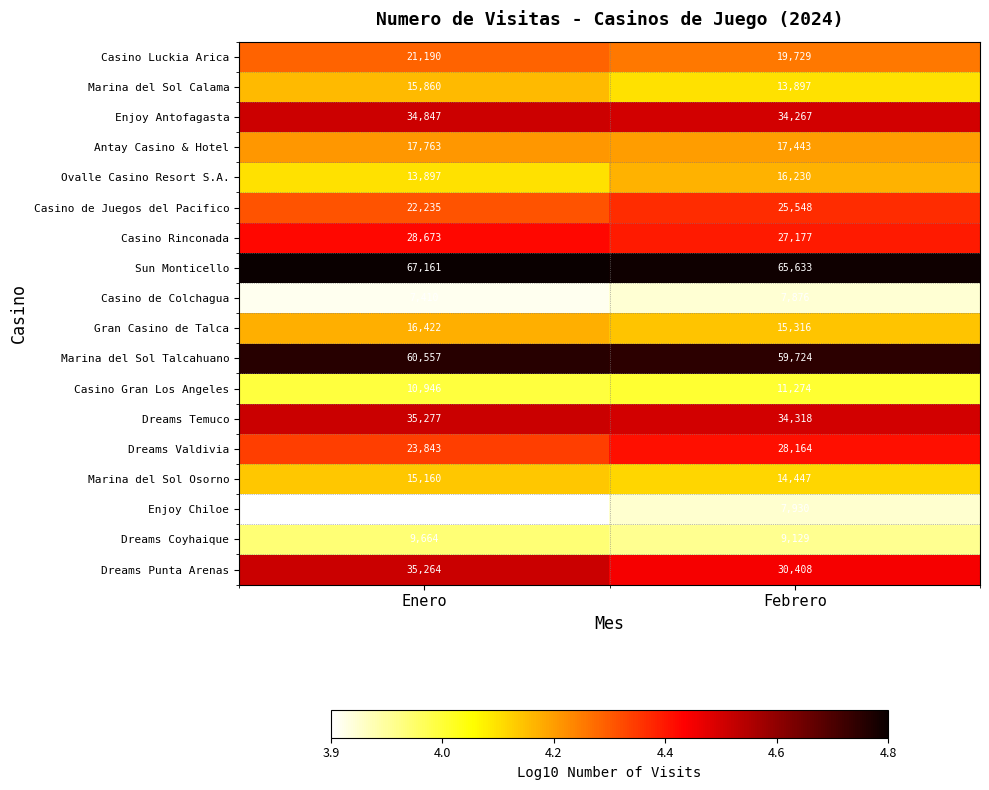

Read the Enjoy Chiloe value at Enero, to the nearest 50.

7100